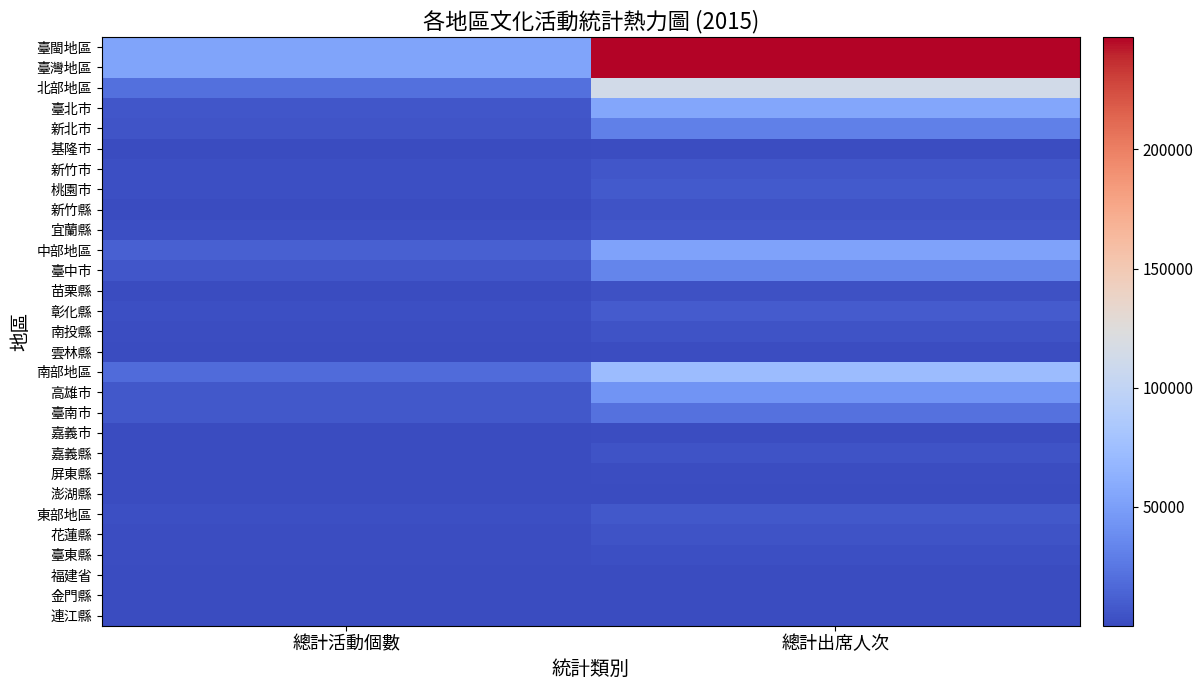

Between 總計活動個數 and 總計出席人次, which series saw the biggest shift?

臺閩地區